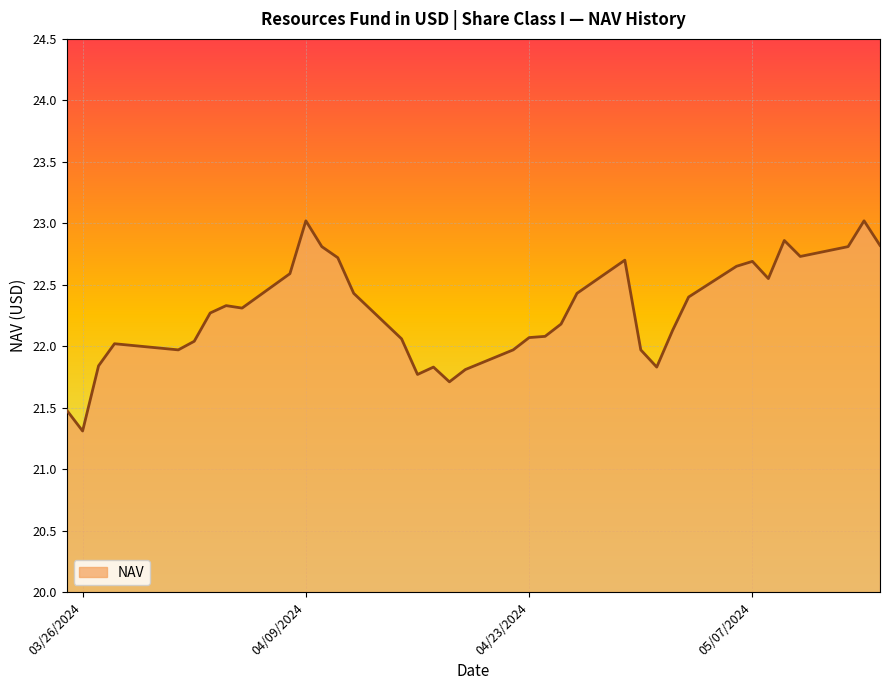

What is the difference between the maximum and minimum values?

1.7